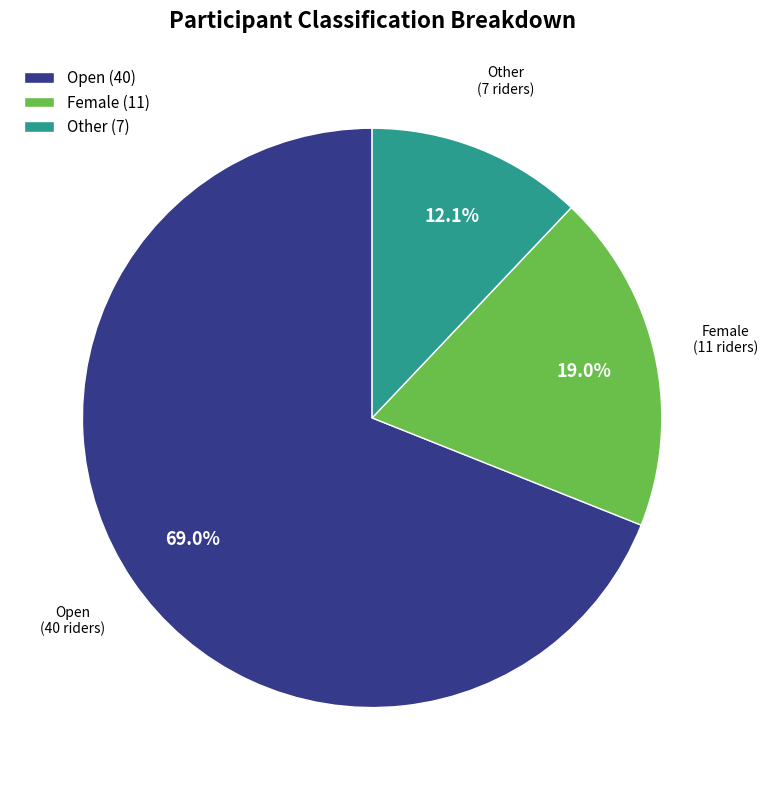

The Other slice represents 12% of the pie. True or false?

True